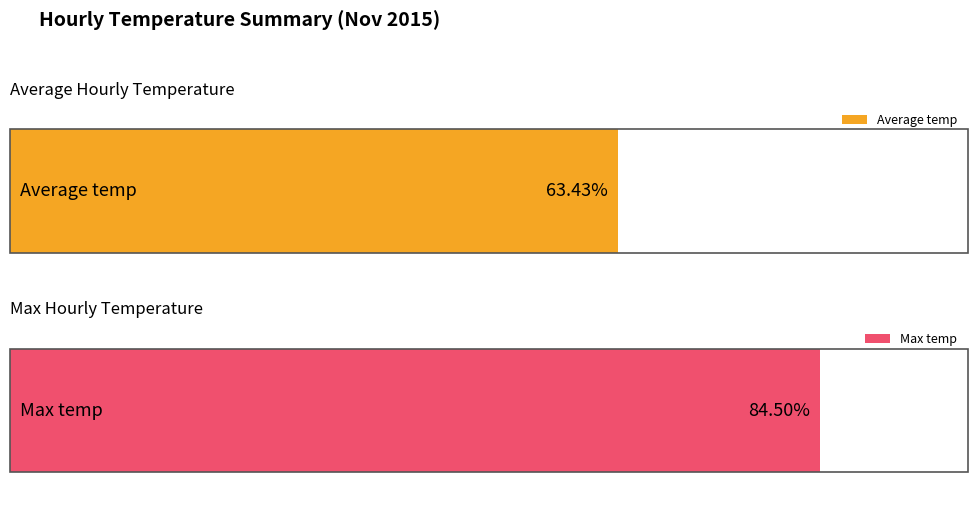

What are all the series names shown in the legend?

Average temp, Max temp